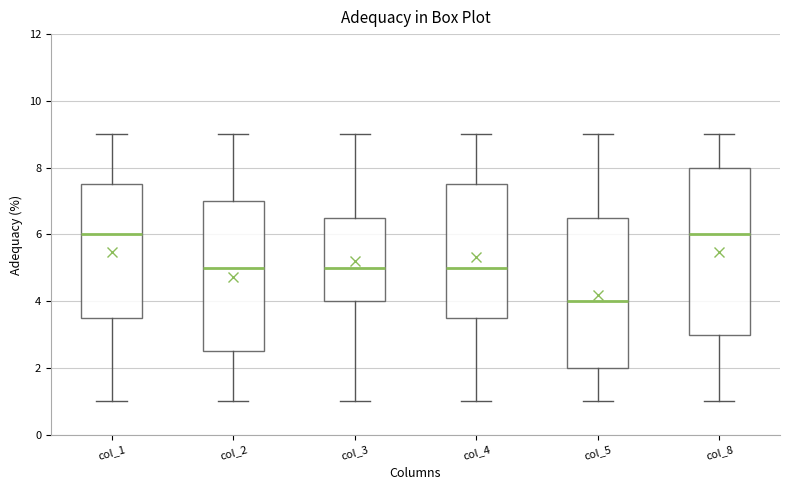

Where does the lower whisker of the box for col_1 end on the y-axis? The values are not printed on the chart, so give them approximately, as read against the axis.

1.0